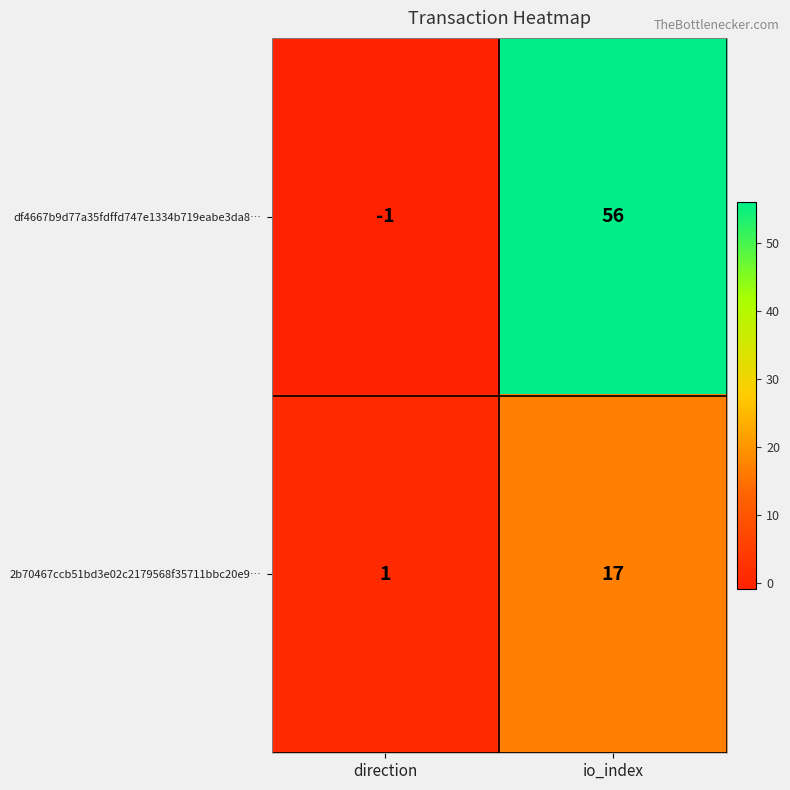

At which category does the chart reach its minimum across all series?

direction